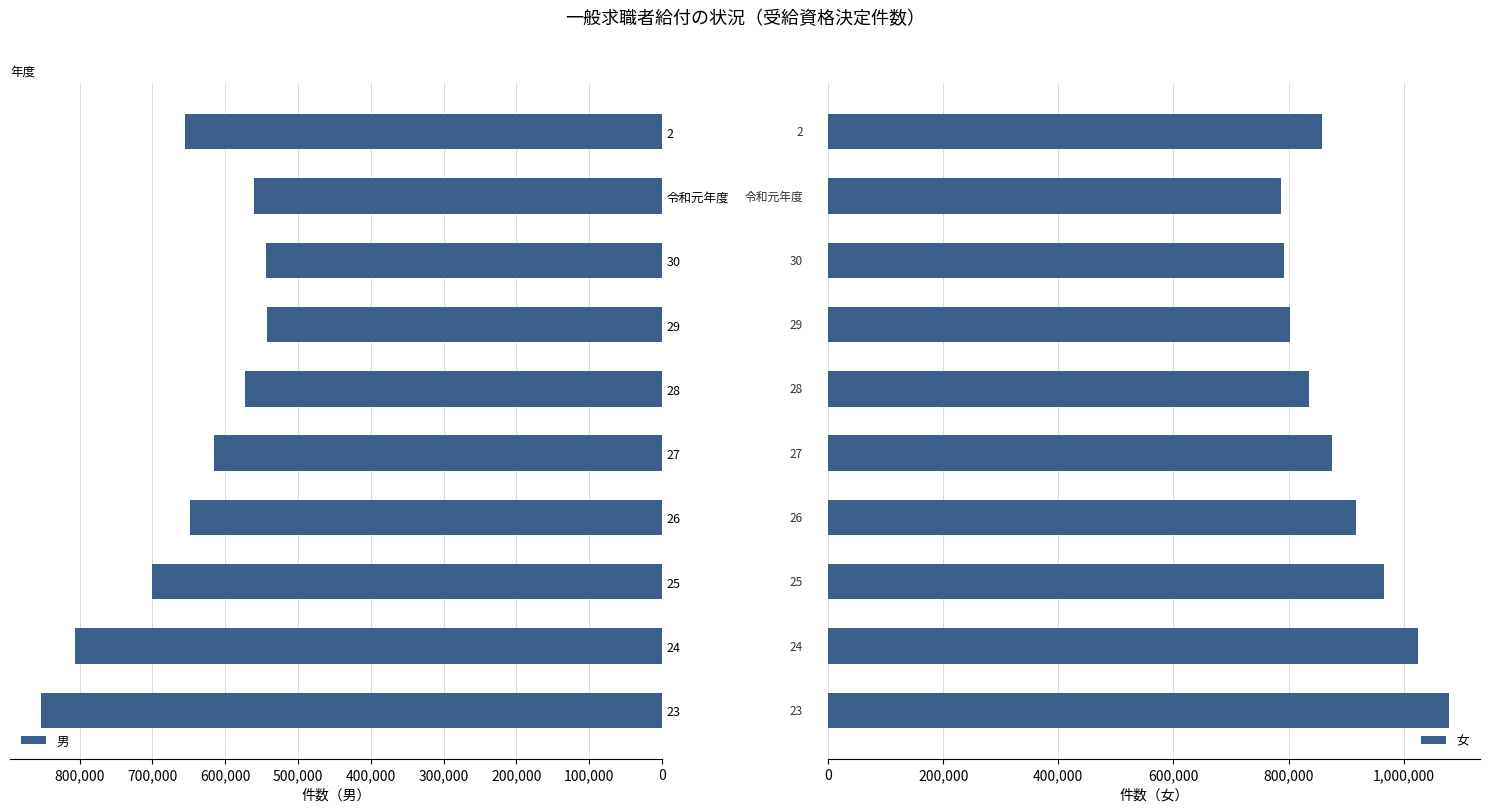

Reading left to right, extract all data points from this chart.

男: 852990	806926	699893	647986	615156	572593	542535	543517	559984	655471
女: 1078721	1024517	965954	916736	875904	835172	802946	792959	787020	858141